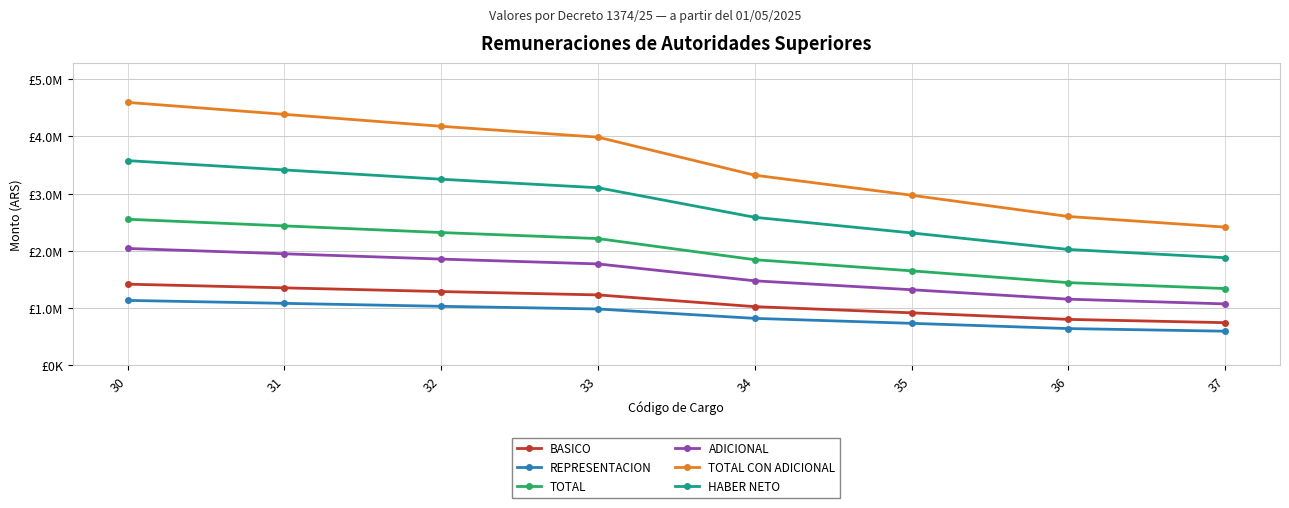

What are all the series names shown in the legend?

BASICO, REPRESENTACION, TOTAL, ADICIONAL, TOTAL CON ADICIONAL, HABER NETO